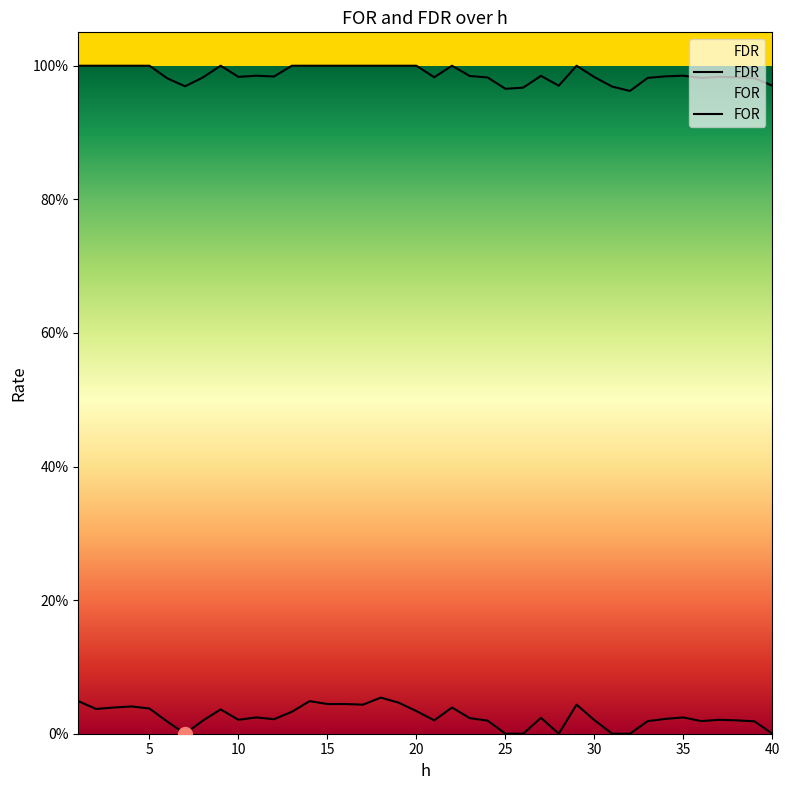

Where is FOR nearest to the value 0?

7